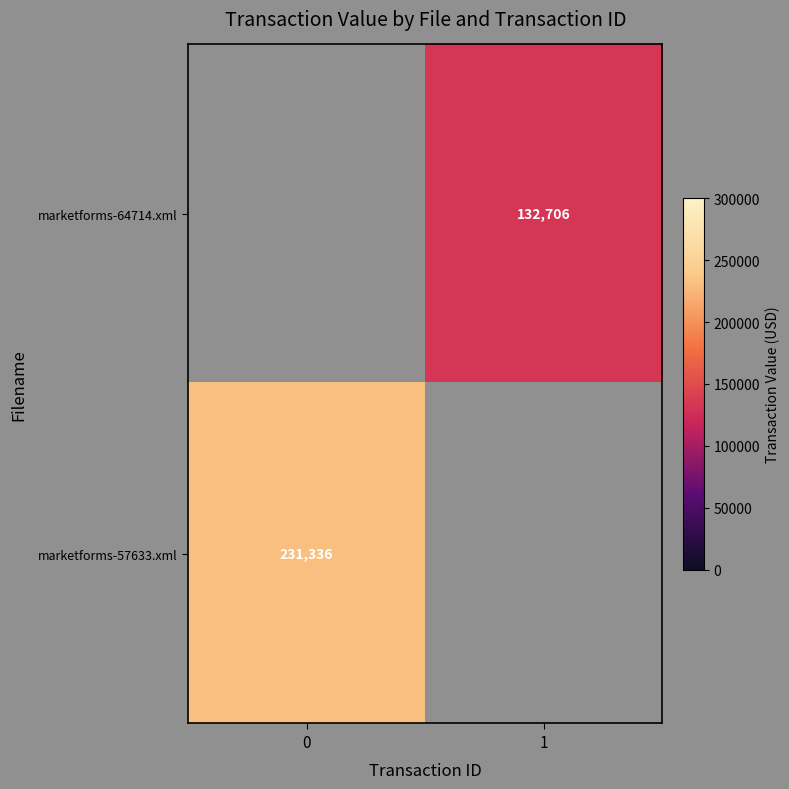

The marketforms-64714.xml series shows 132706 at 1. True or false?

True